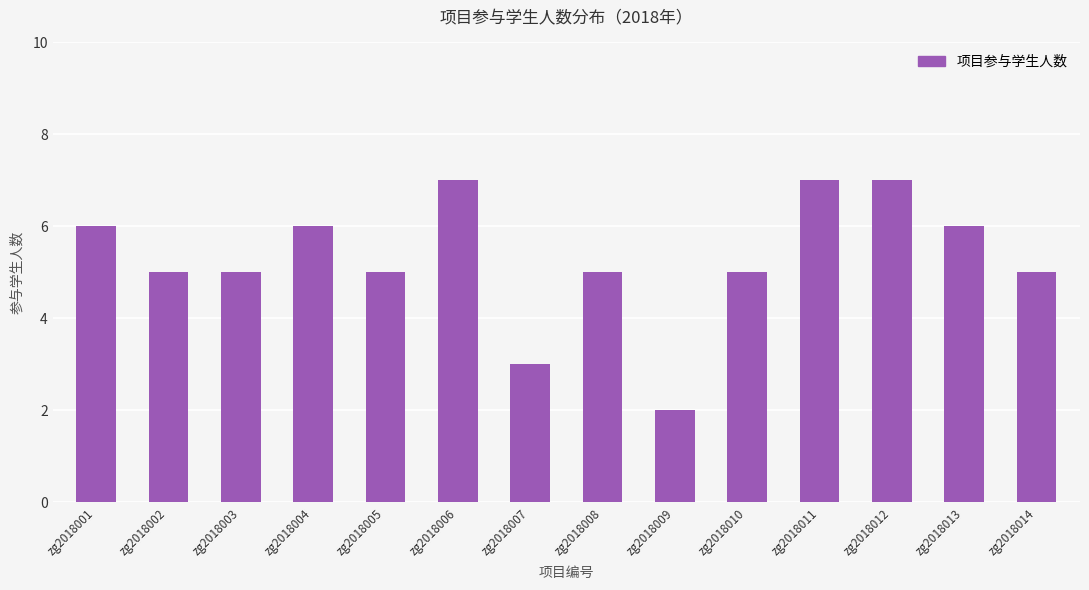

Reading left to right, what are all the values shown in this chart?

zg2018001=6	zg2018002=5	zg2018003=5	zg2018004=6	zg2018005=5	zg2018006=7	zg2018007=3	zg2018008=5	zg2018009=2	zg2018010=5	zg2018011=7	zg2018012=7	zg2018013=6	zg2018014=5